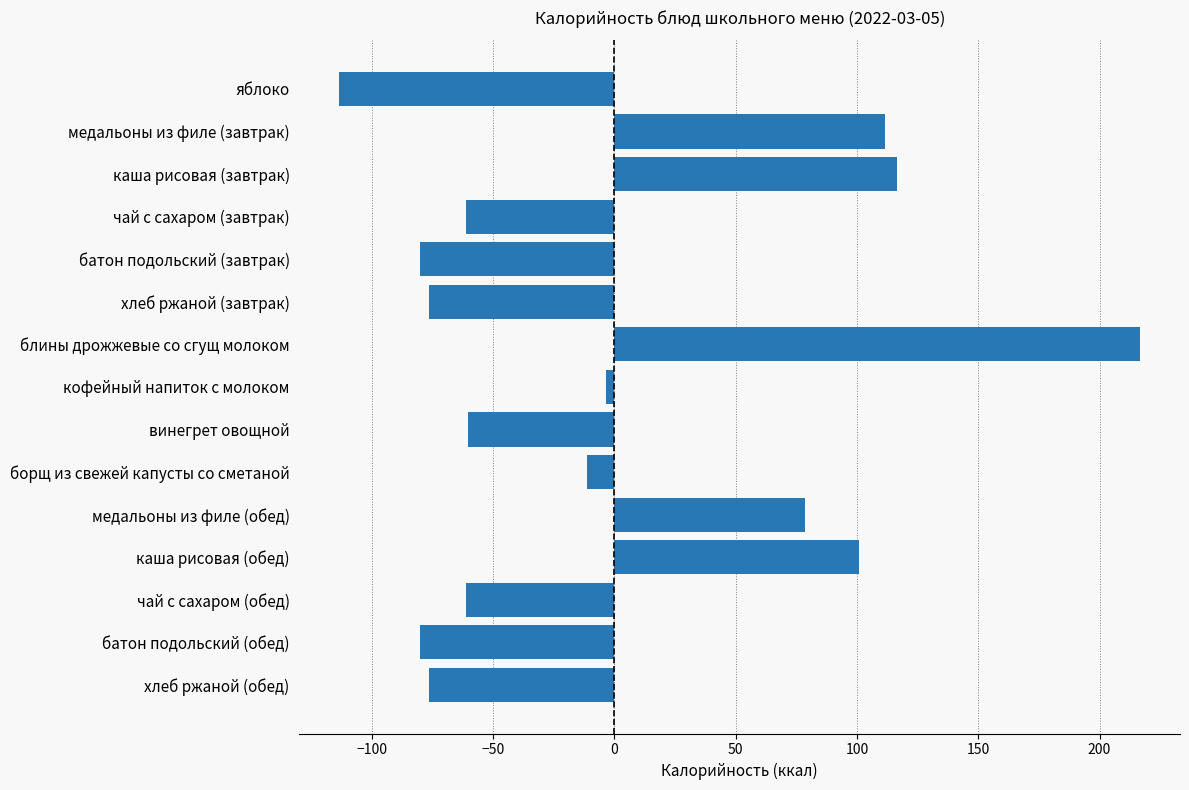

At which category does the chart reach its minimum across all series?

яблоко